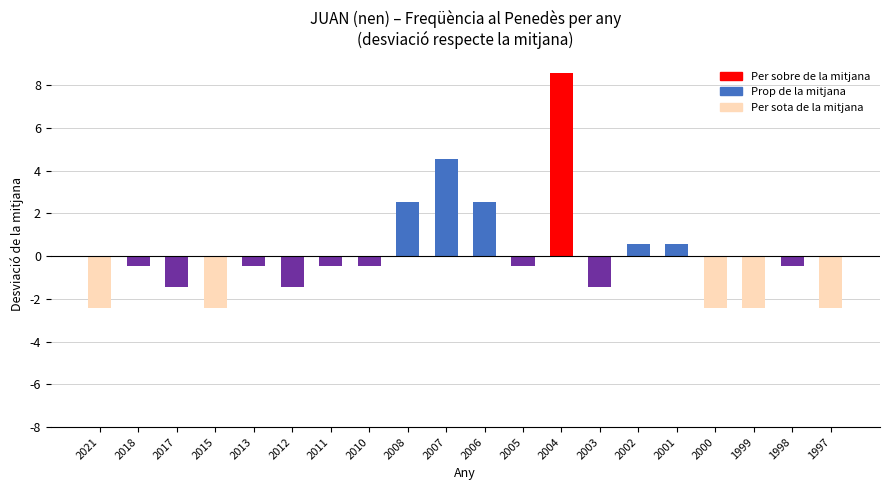

Which has a higher value, 2004 or 2002?

2004